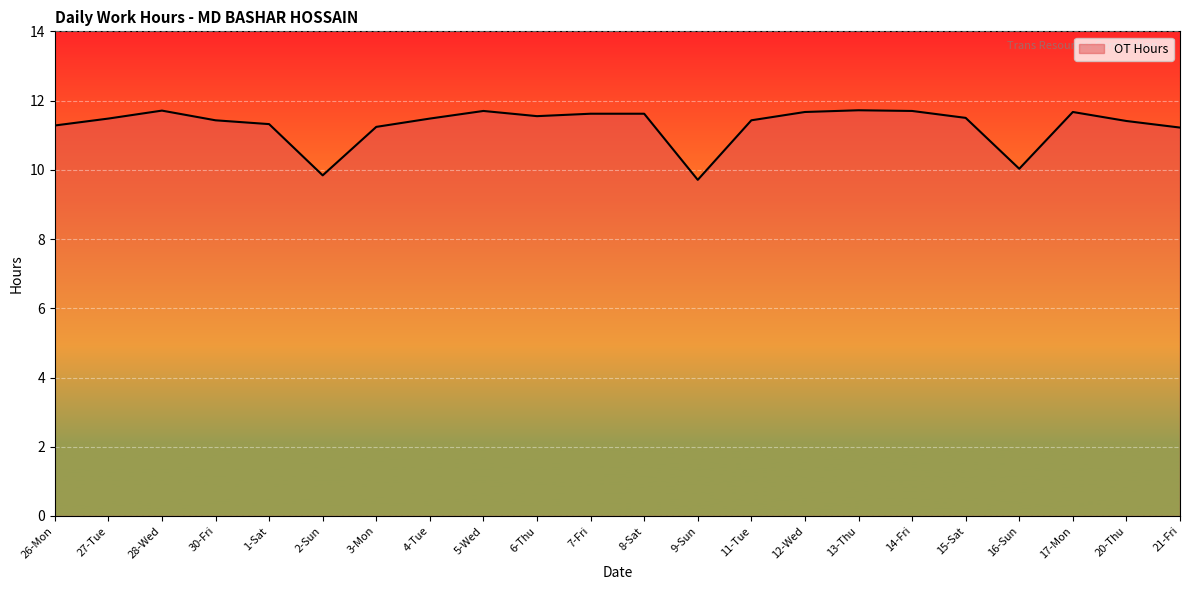

True or false: there are more than 2 points higher than both neighbors.

True